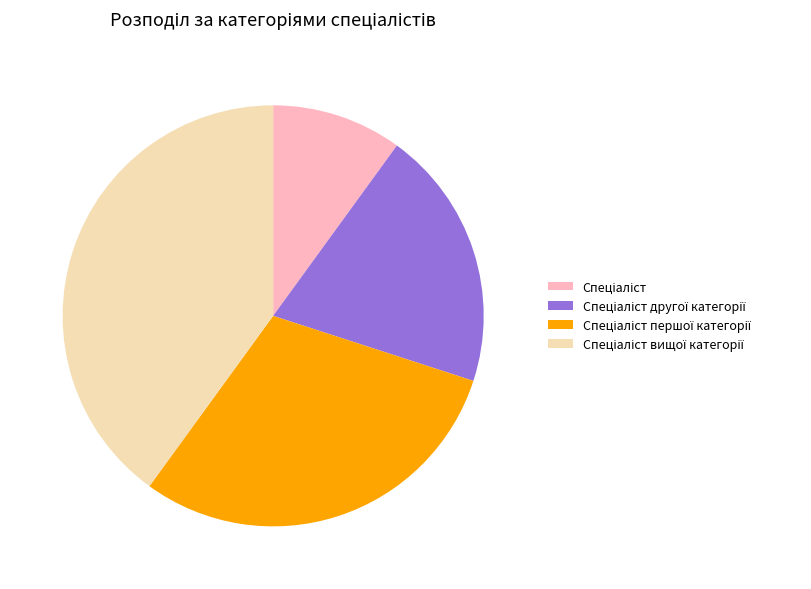

Does any single category account for the majority?

No